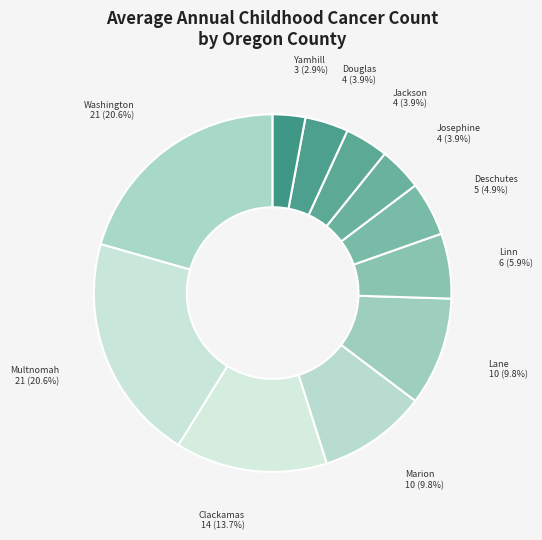

Is there a majority slice in this chart?

No